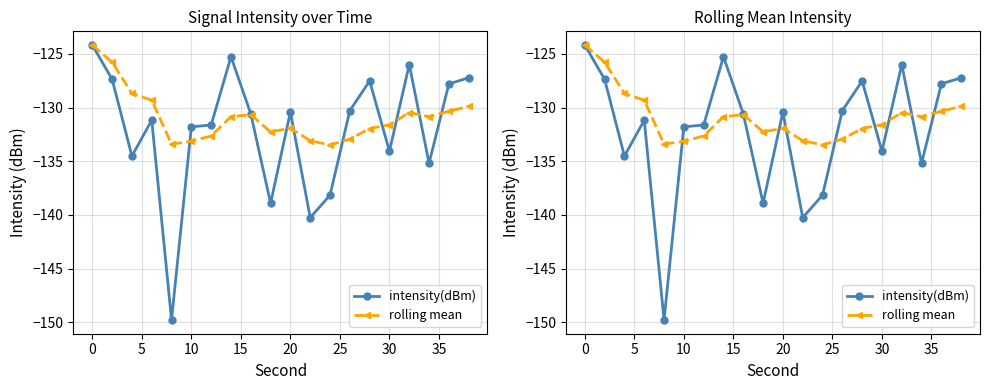

What is the sum of all intensity(dBm) values?

-2642.0